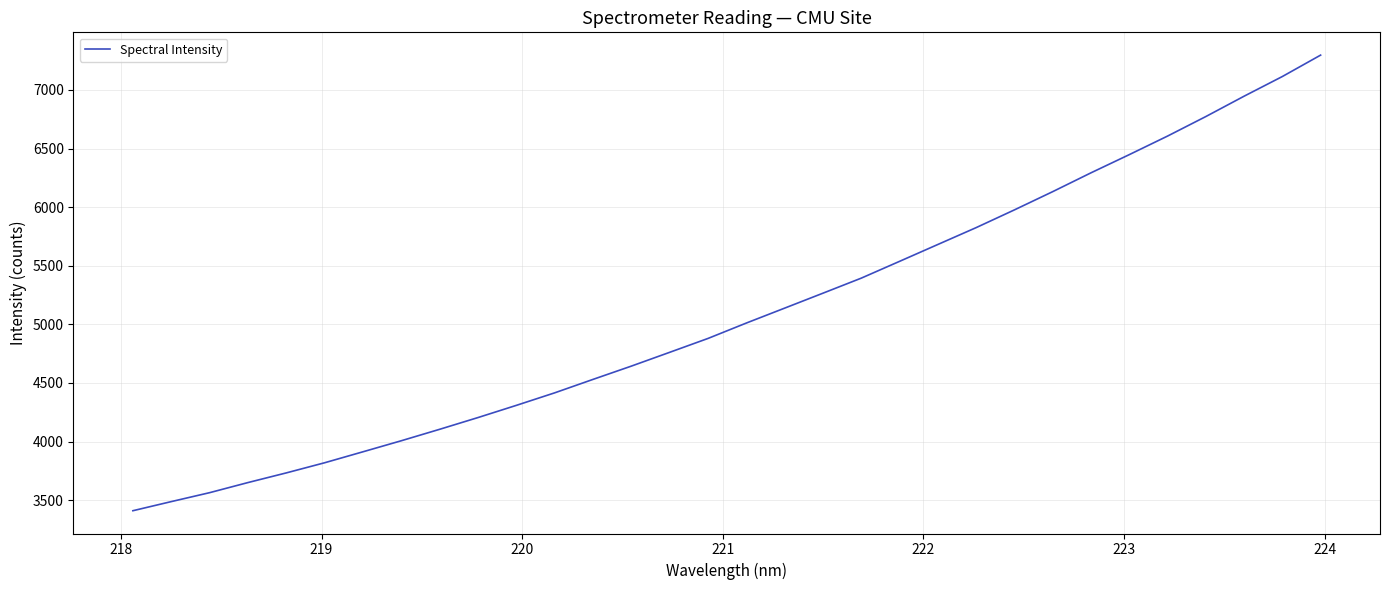

What is the smallest value displayed?

3410.0